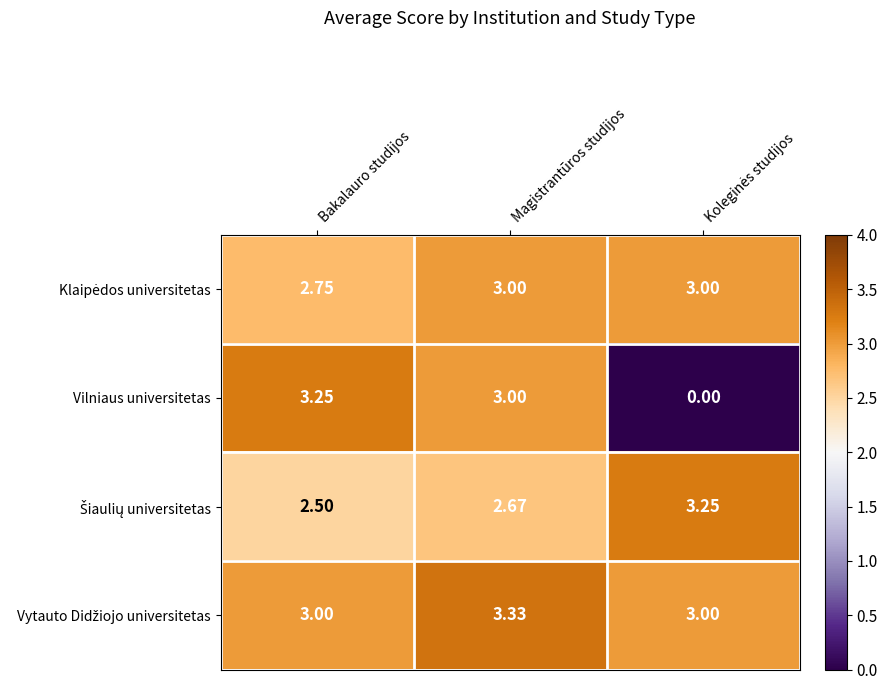

Which series has the largest range (max minus min)?

Vilniaus universitetas